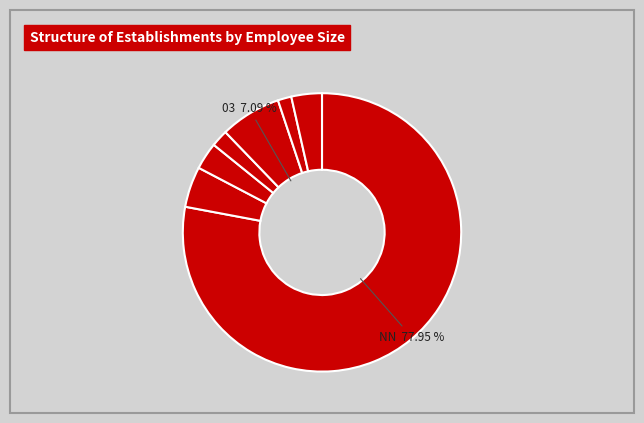

Does any single category account for the majority?

Yes